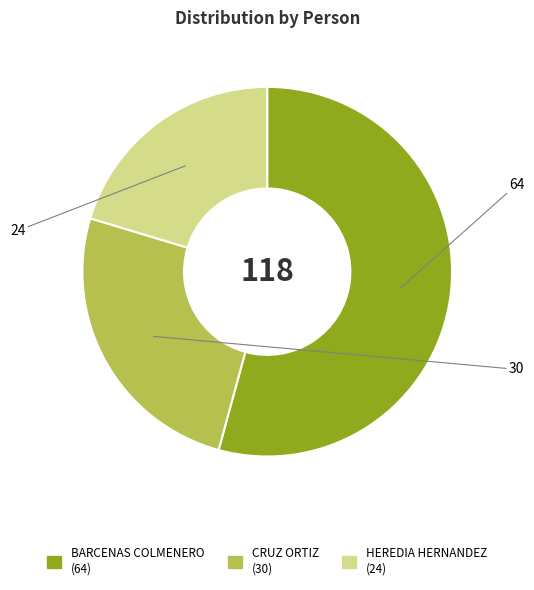

How many segments does this pie chart have?

3